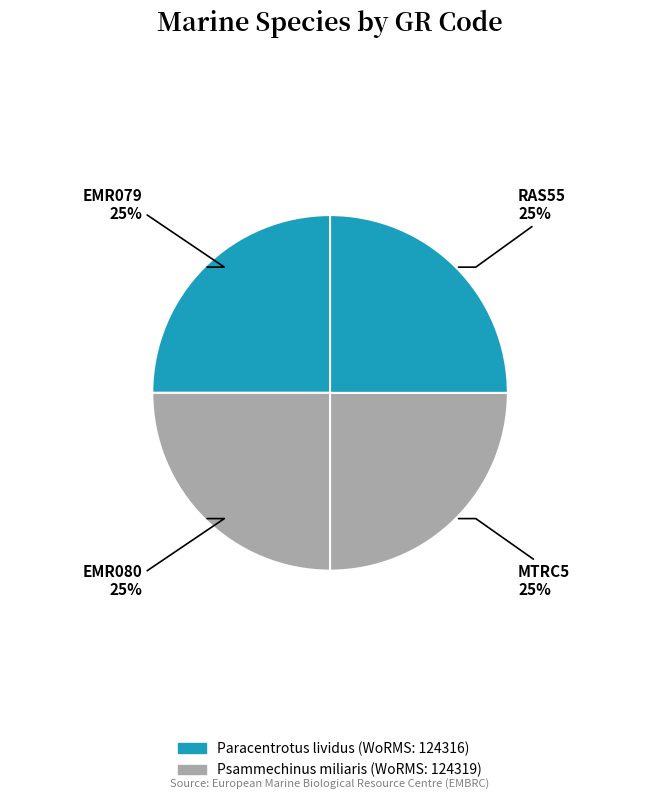

Is there a majority slice in this chart?

No